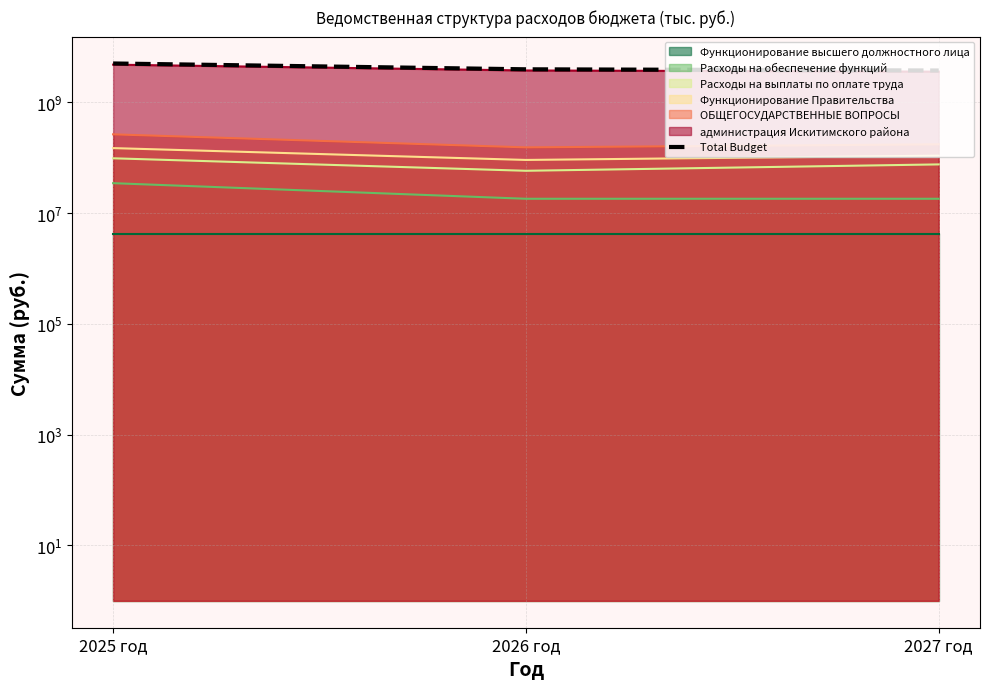

Rank the categories by value from highest to lowest.

2025 год, 2026 год, 2027 год